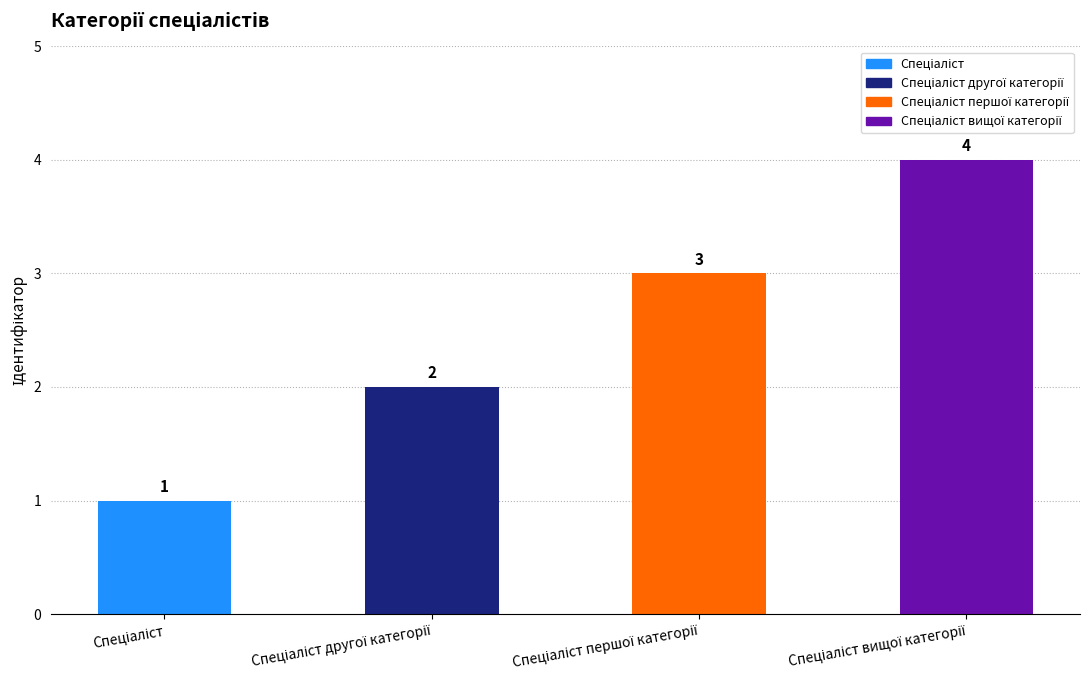

What is the difference between the maximum and minimum values?

3